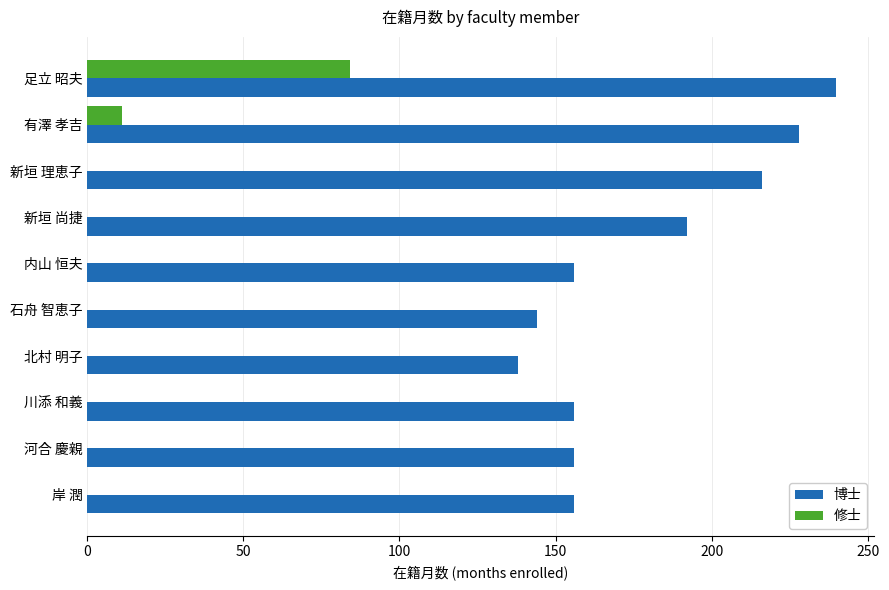

How many data points does each series have?

10